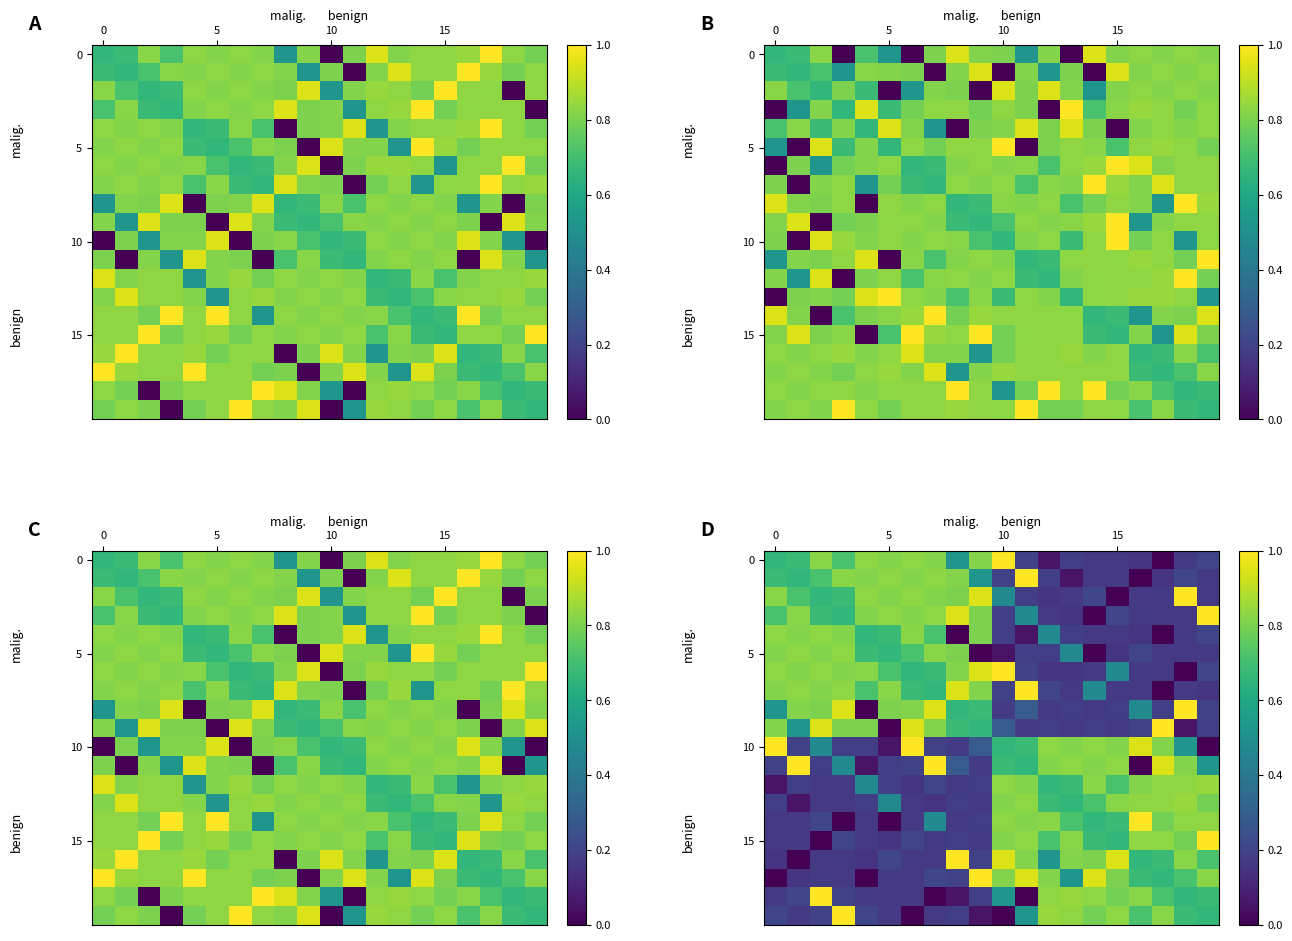

Which series has the widest spread of values?

row_0